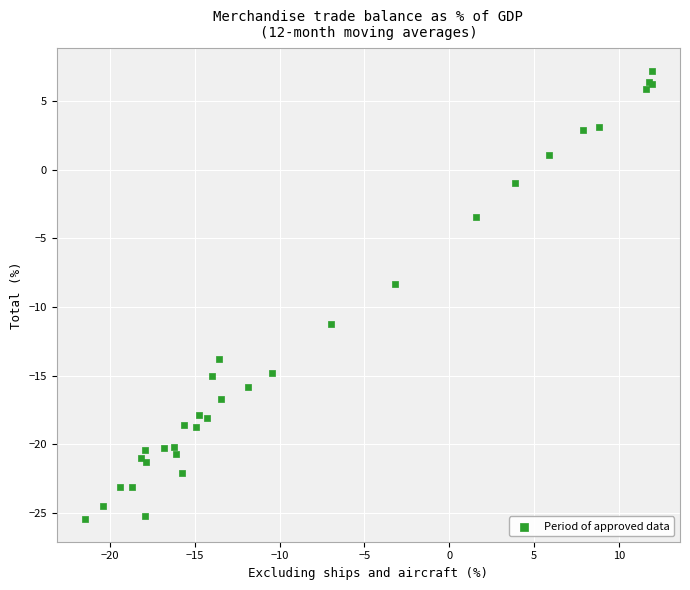

What Y value in the scatter plot is closest to -9?

-8.3